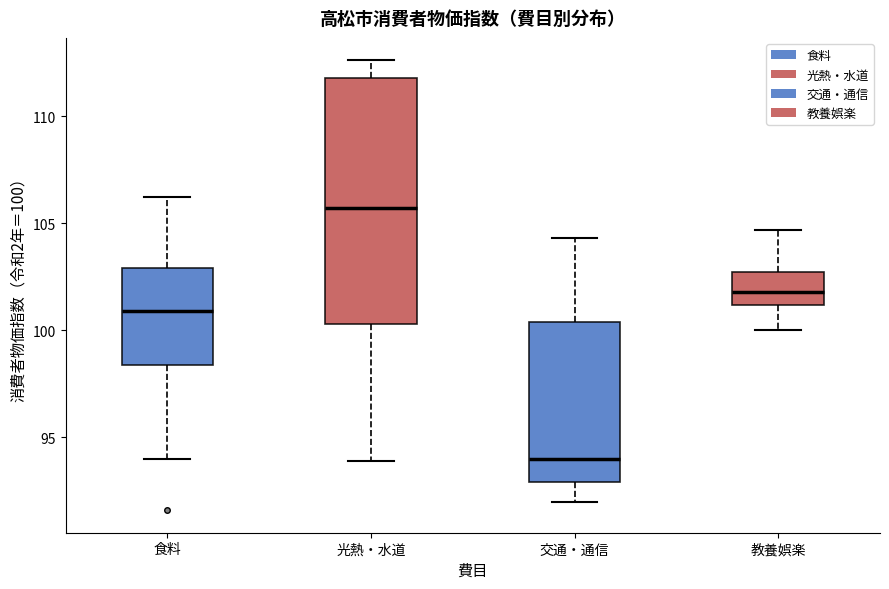

Reading left to right, transcribe this box plot: for each box, give where its median line is, the range the box spans, and where its two whiskers end, as read against the y-axis. The values are not printed on the chart, so give them approximately, as read against the axis.

食料: median 101.0, box 98.5 to 103.0, whiskers 94.0 to 106.0
光熱・水道: median 105.5, box 100.5 to 112.0, whiskers 94.0 to 112.5
交通・通信: median 94.0, box 93.0 to 100.5, whiskers 92.0 to 104.5
教養娯楽: median 102.0, box 101.0 to 102.5, whiskers 100.0 to 104.5